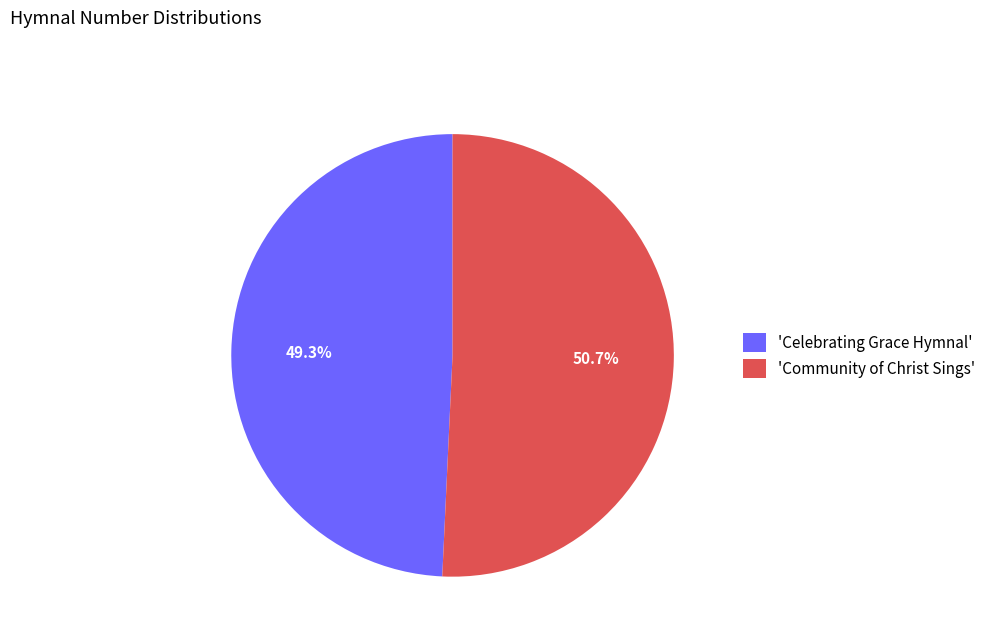

Is there a majority slice in this chart?

Yes